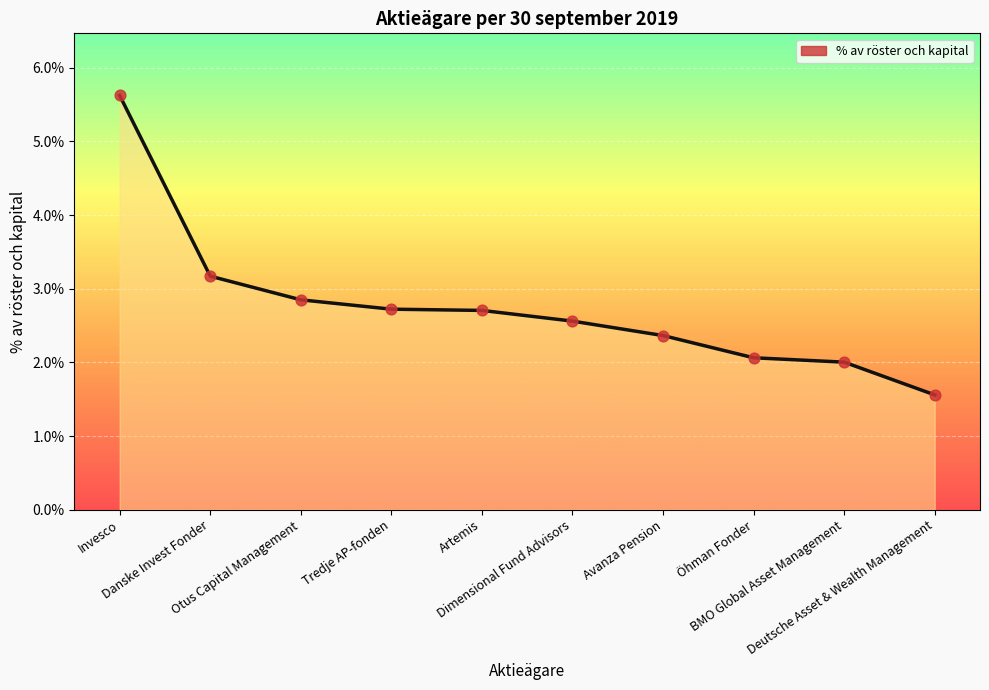

Which has a higher value, Dimensional Fund Advisors or Artemis?

Artemis